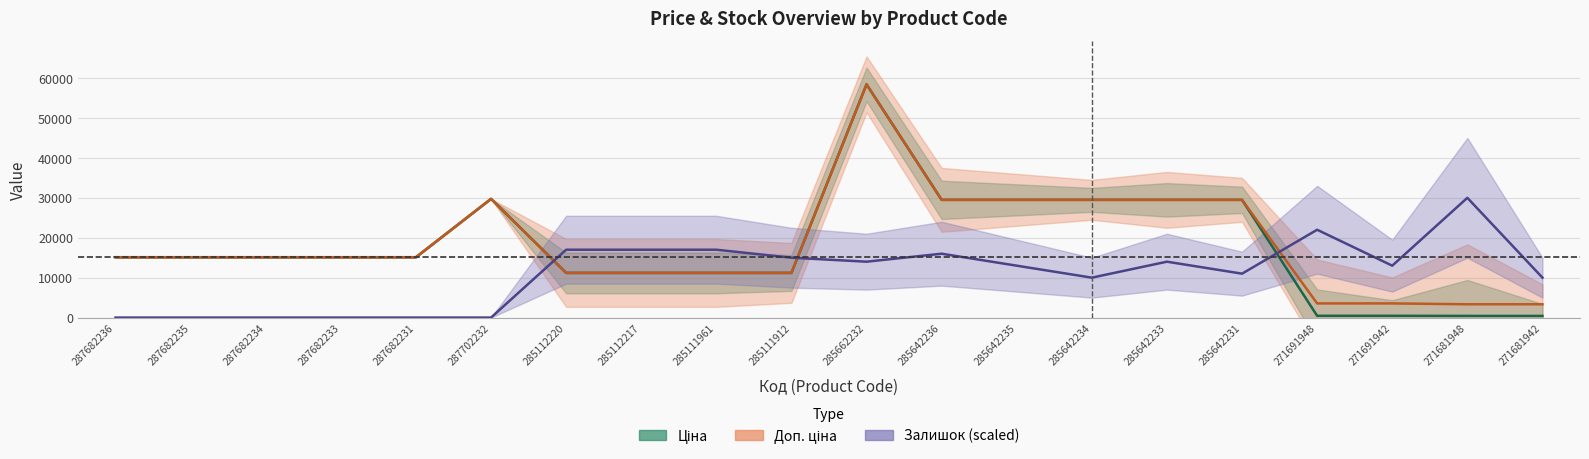

Where is the first local maximum for Доп. ціна?

287702232